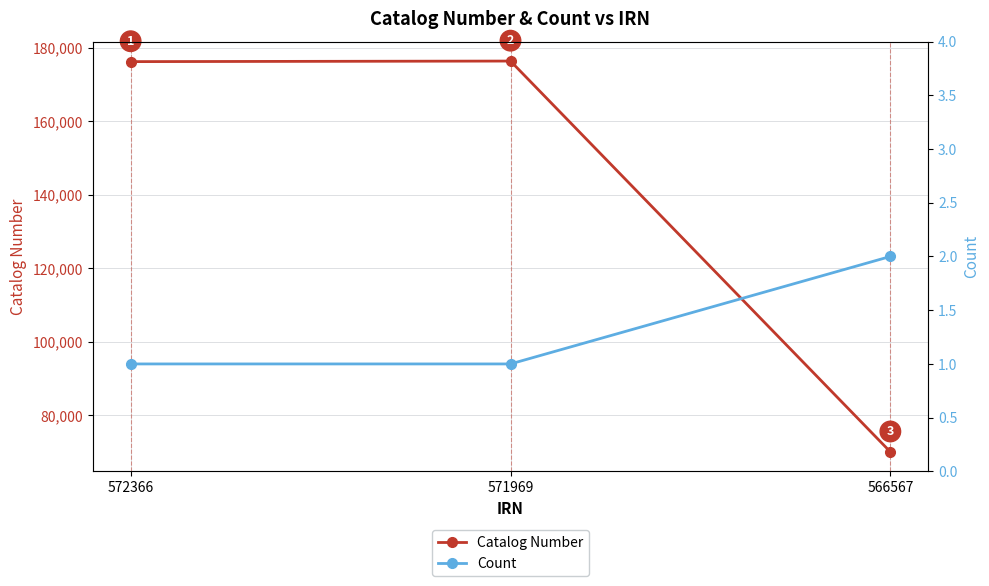

Where is Count nearest to the value 1?

572366